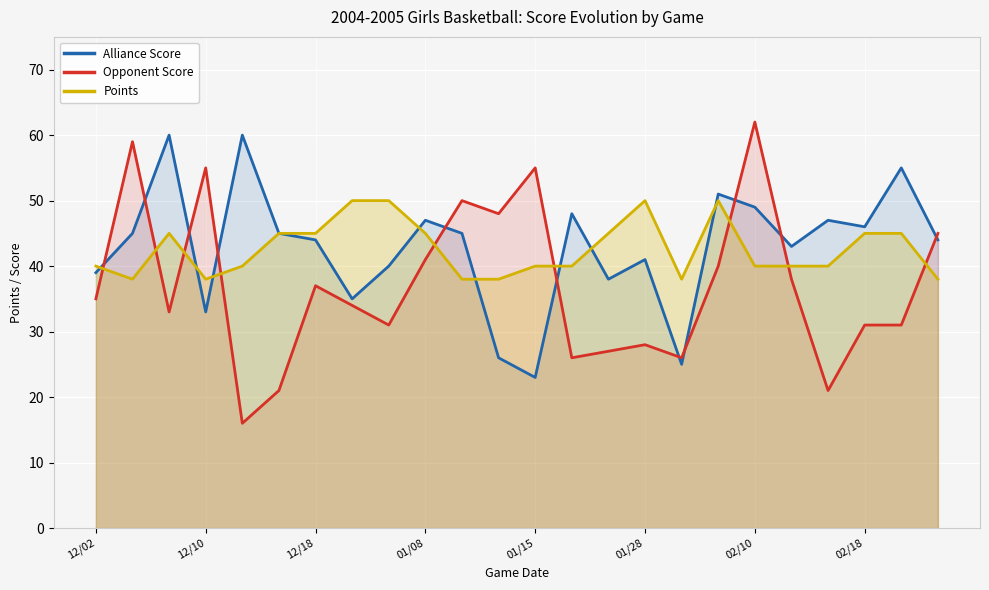

Rank the series by their maximum value, from highest to lowest.

Opponent Score, Alliance Score, Points